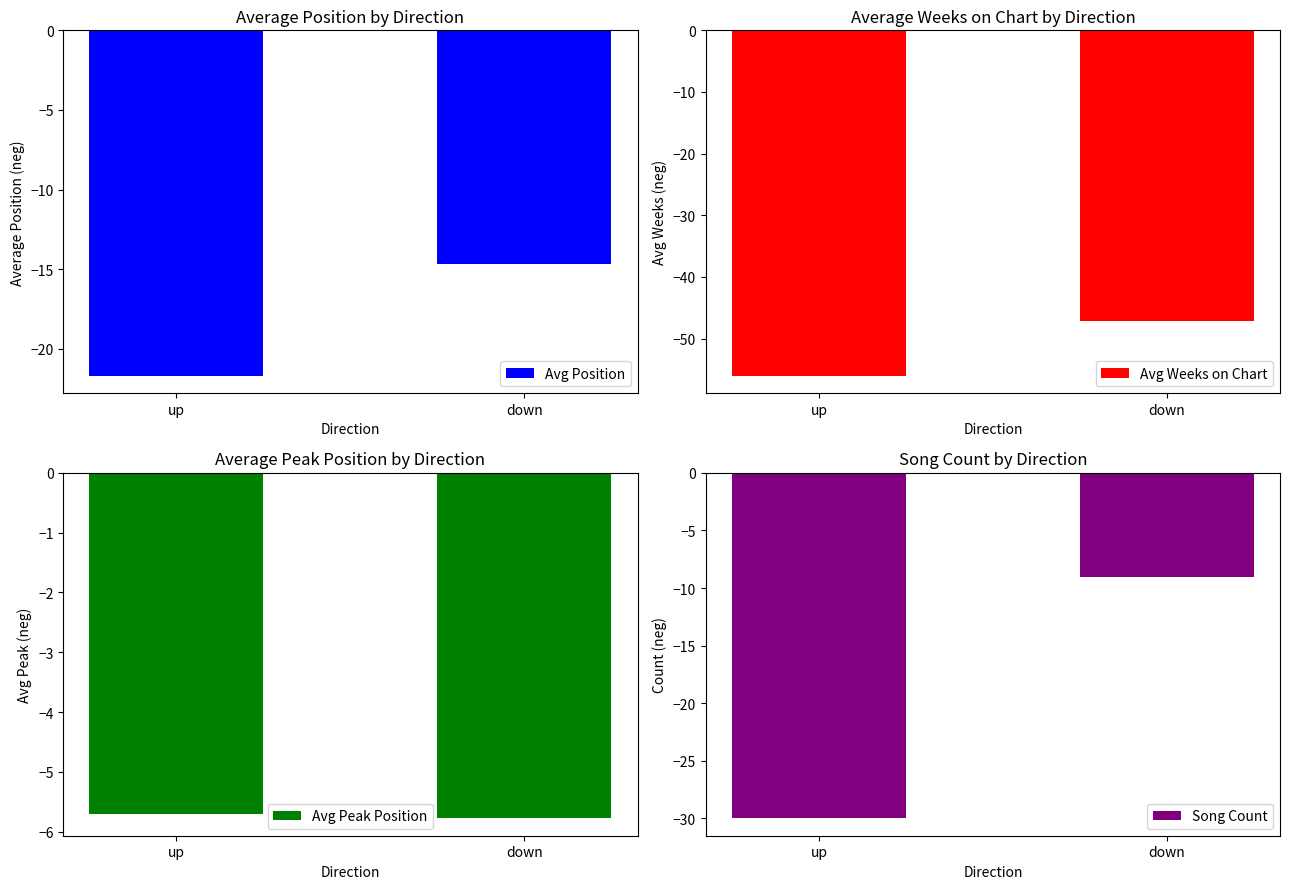

What value does the Avg Peak Position series have at up?

-5.7